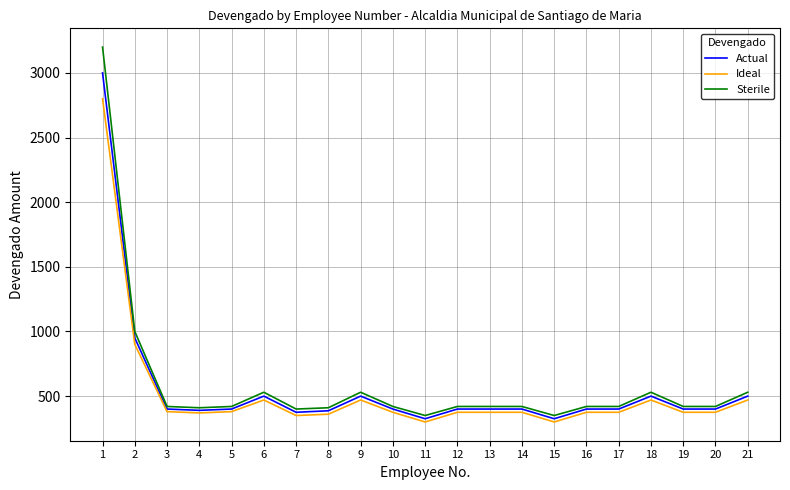

What is the minimum value for Actual?

325.0